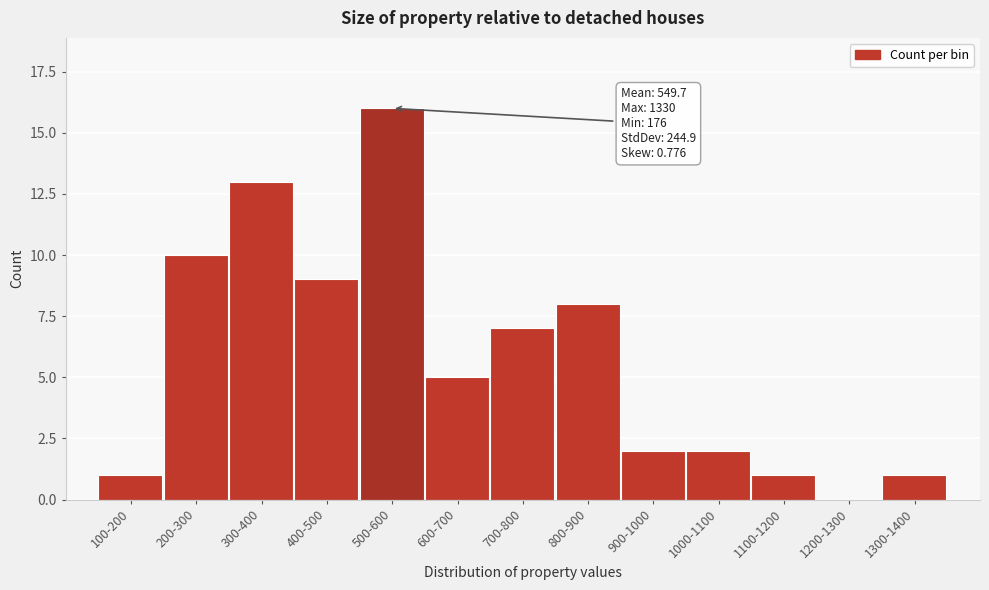

Reading left to right, transcribe all the data shown in this chart.

100-200=1	200-300=10	300-400=13	400-500=9	500-600=16	600-700=5	700-800=7	800-900=8	900-1000=2	1000-1100=2	1100-1200=1	1200-1300=0	1300-1400=1